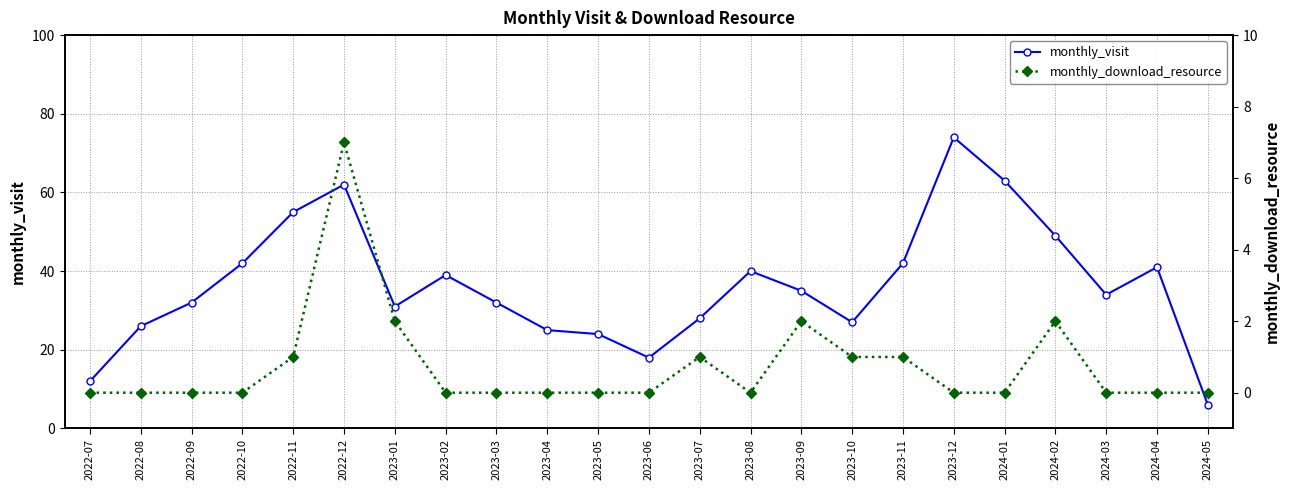

At which category does the chart reach its minimum across all series?

2022-07